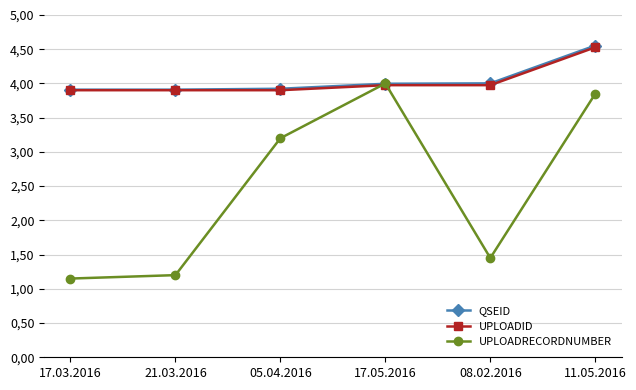

Is this an area chart (filled region under the line)?

No